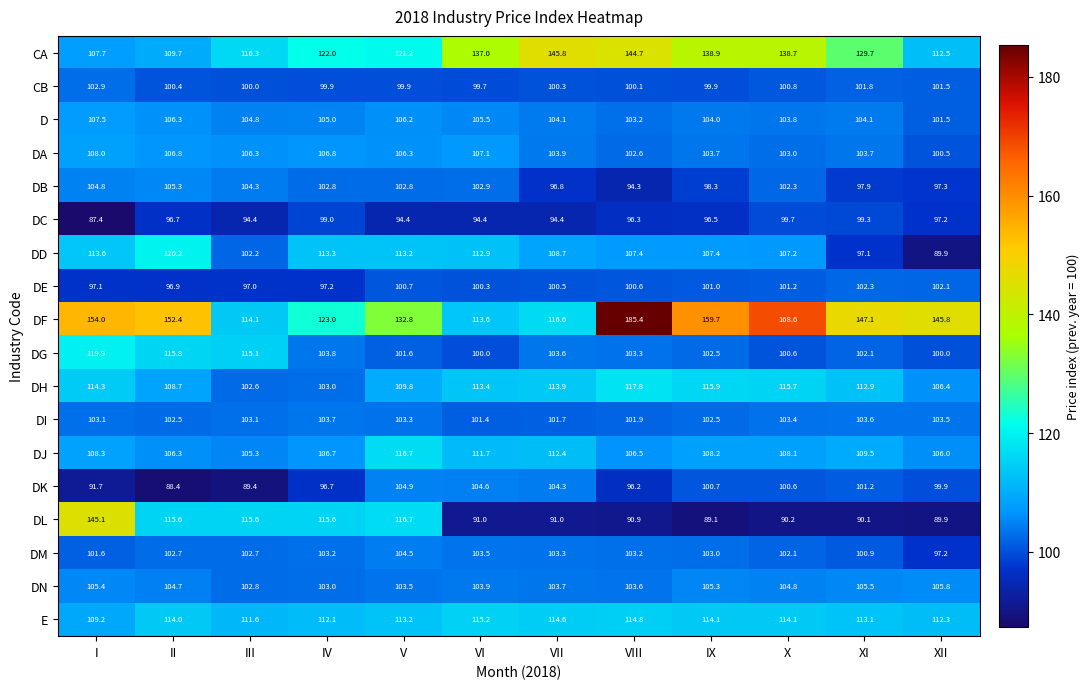

Which series has the widest spread of values?

DF